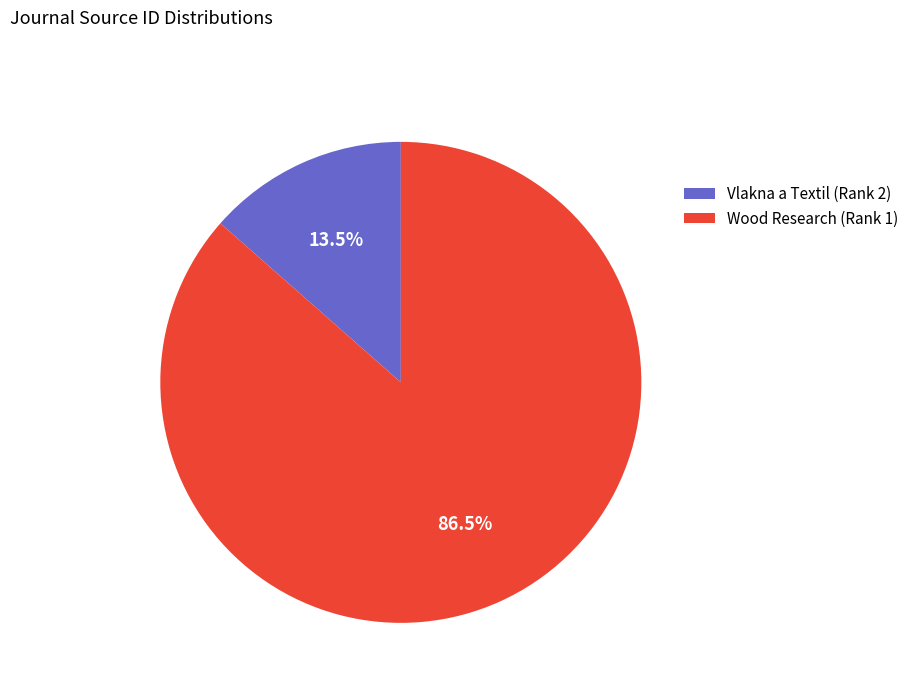

What is the majority slice?

Wood Research (Rank 1)